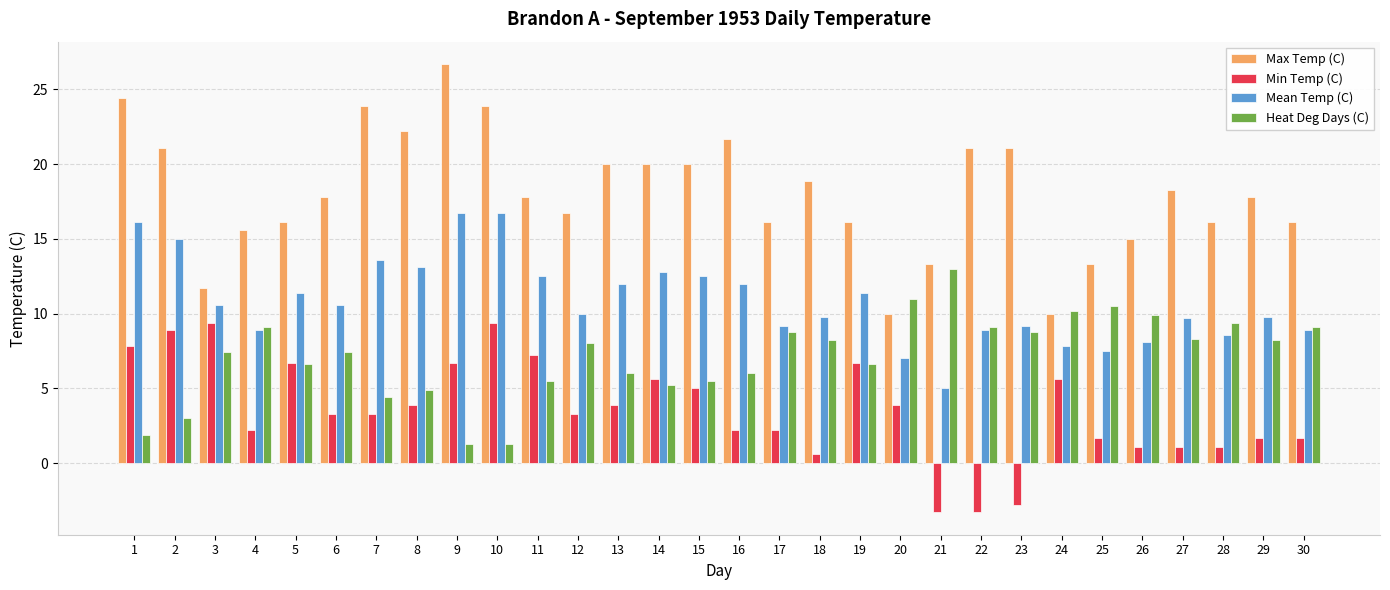

Rank the series by their maximum value, from lowest to highest.

Min Temp (C), Heat Deg Days (C), Mean Temp (C), Max Temp (C)